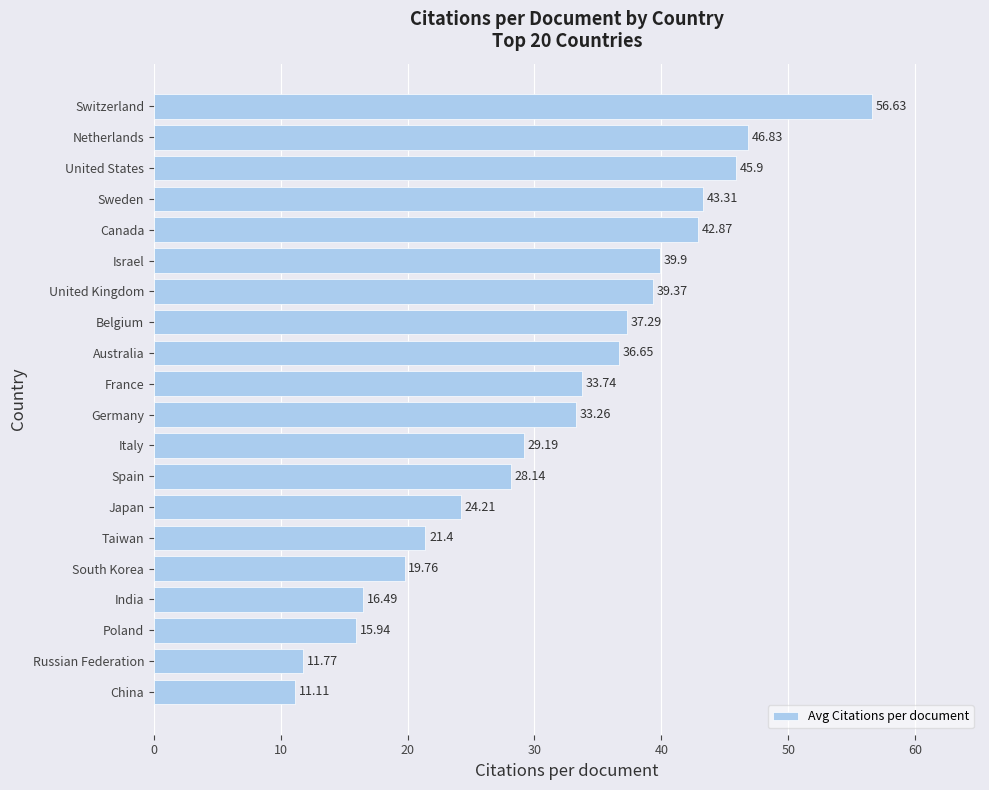

List the labels in order of value, smallest first.

China, Russian Federation, Poland, India, South Korea, Taiwan, Japan, Spain, Italy, Germany, France, Australia, Belgium, United Kingdom, Israel, Canada, Sweden, United States, Netherlands, Switzerland